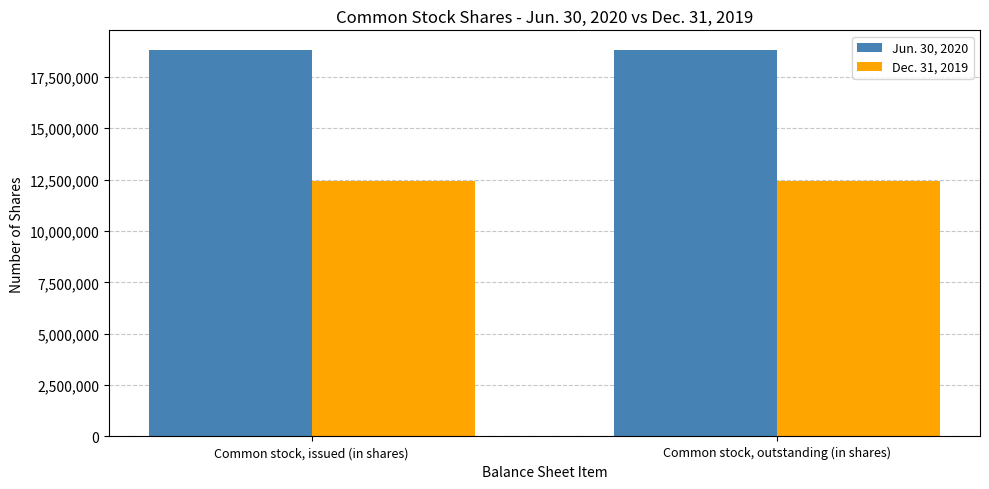

Rank the series by their average value, from highest to lowest.

Jun. 30, 2020, Dec. 31, 2019